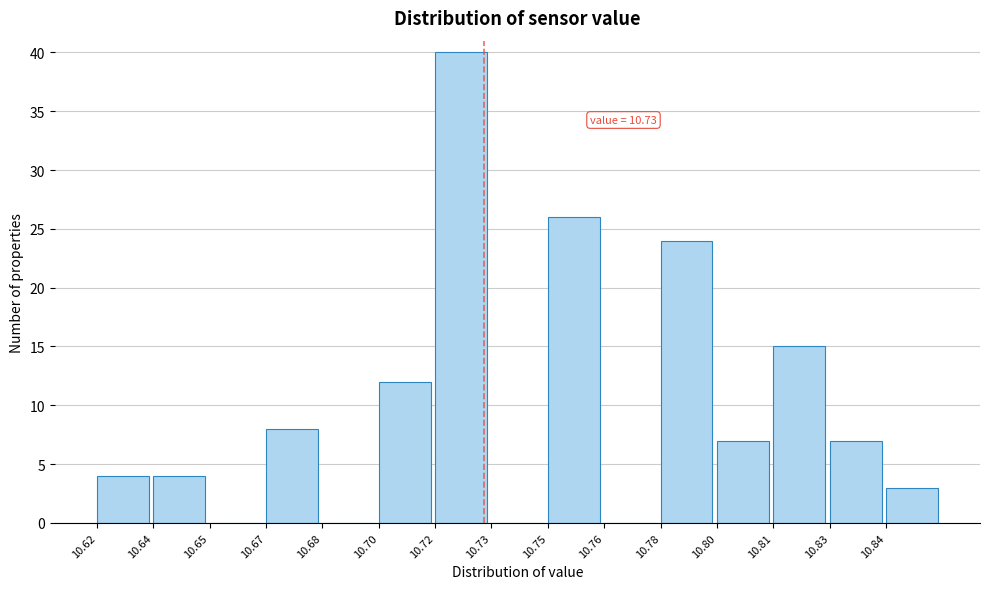

Reading left to right, extract all data points from this chart.

10.62=4	10.64=4	10.65=0	10.67=8	10.68=0	10.70=12	10.72=40	10.73=0	10.75=26	10.76=0	10.78=24	10.80=7	10.81=15	10.83=7	10.84=3